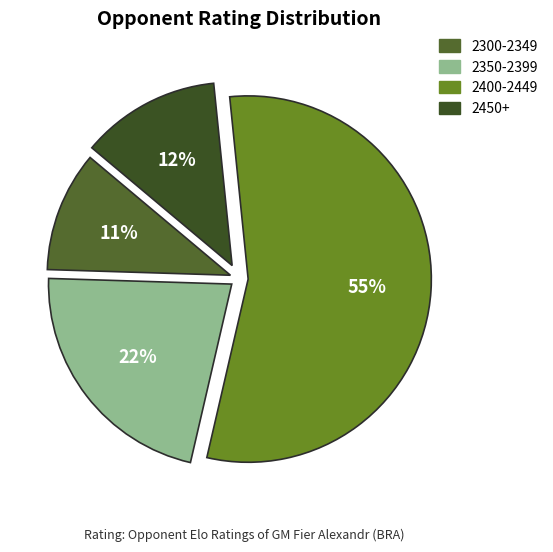

How many slices are in this pie chart?

4